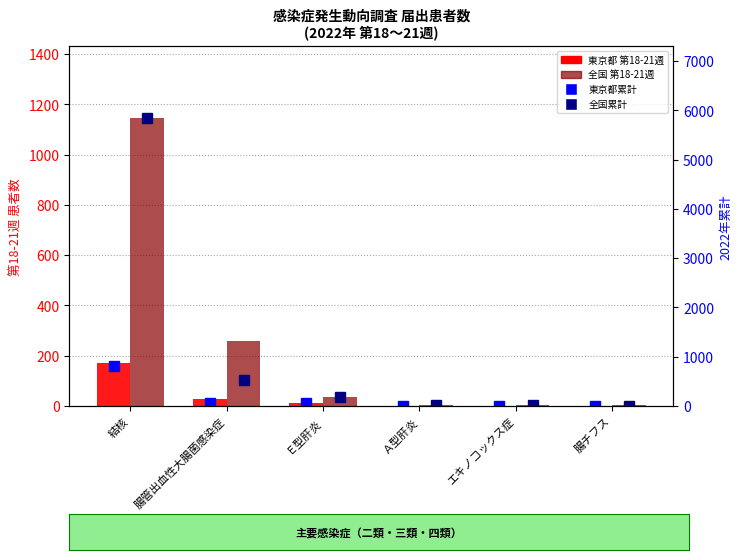

Reading right to left, transcribe all the data shown in this chart.

東京都 第18-21週: 0	1	0	11	29	172
全国 第18-21週: 3	3	5	37	257	1146
東京都累計: 1	3	1	62	63	805
全国累計: 7	13	29	185	538	5847